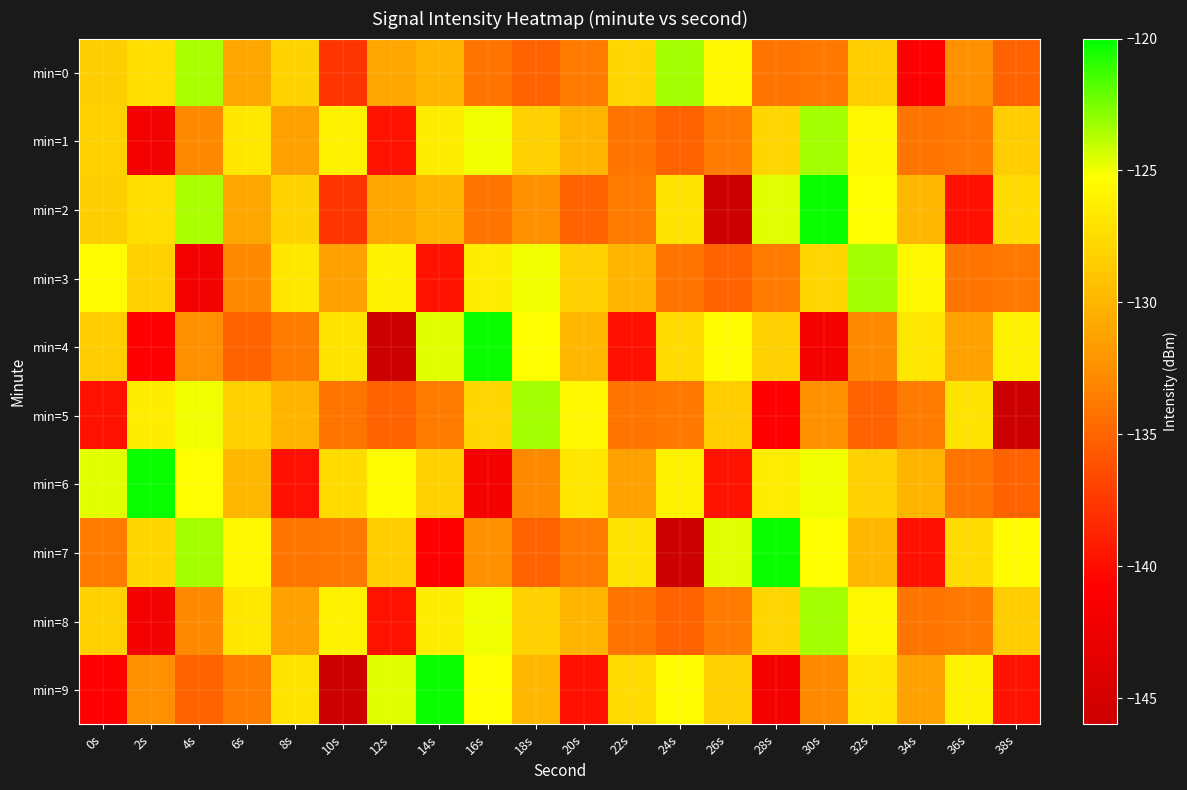

How many data points does each series have?

20